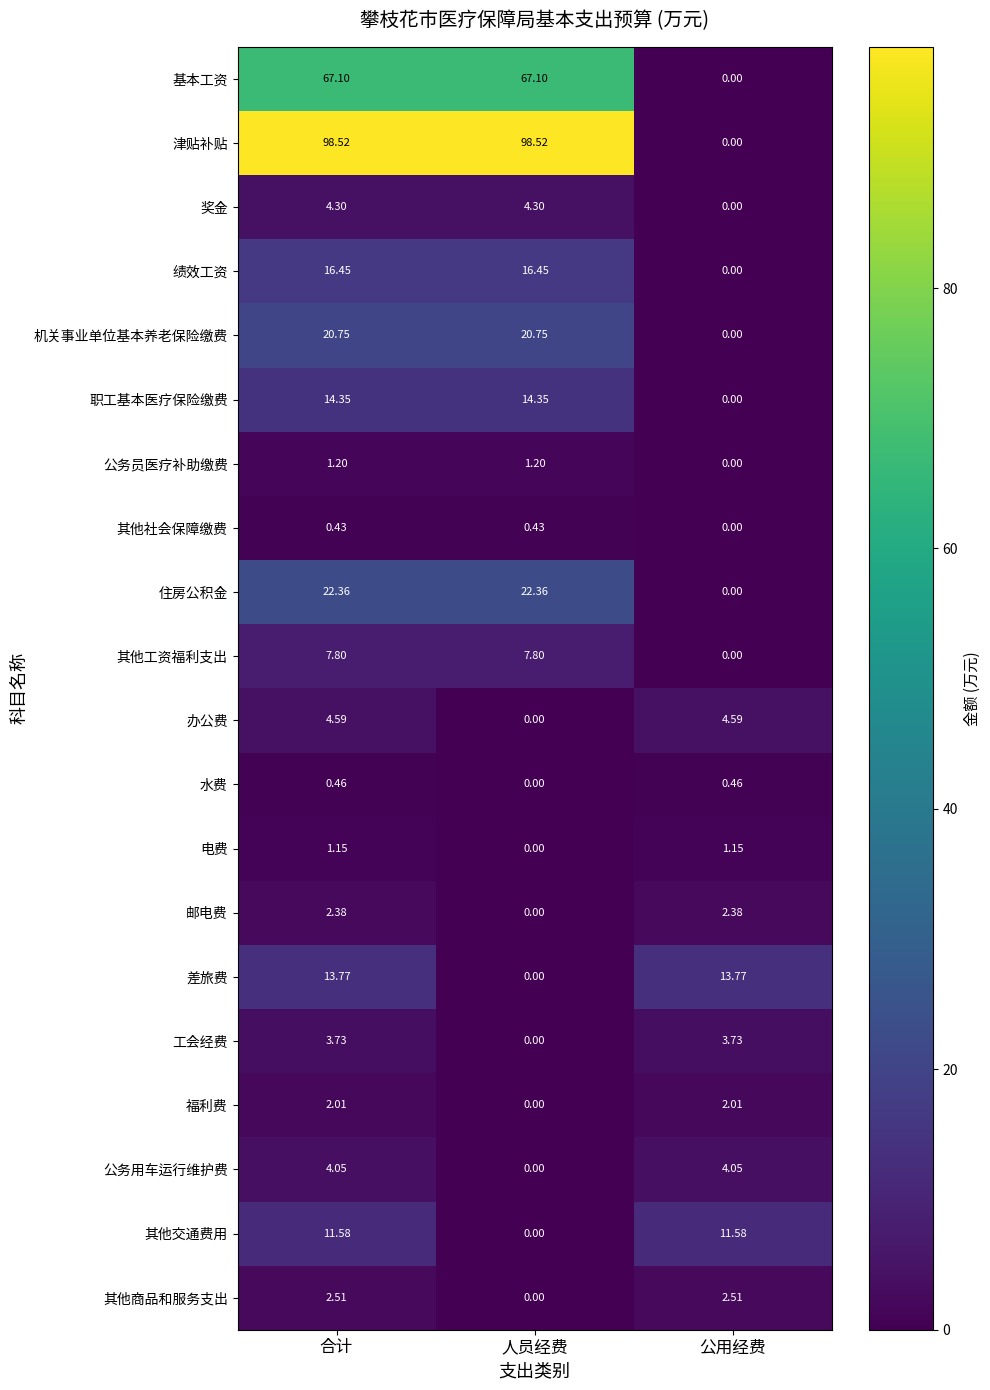

Which series has the largest range (max minus min)?

津贴补贴